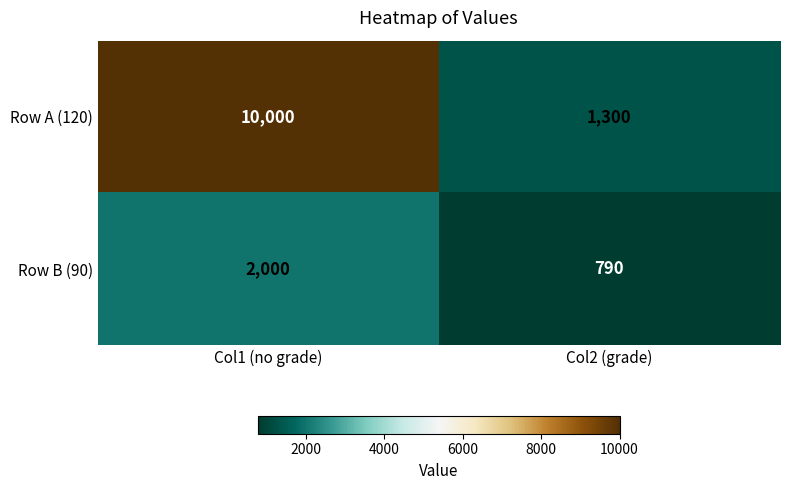

Reading right to left, what are all the values shown in this chart?

Row A (120): 1300	10000
Row B (90): 790	2000